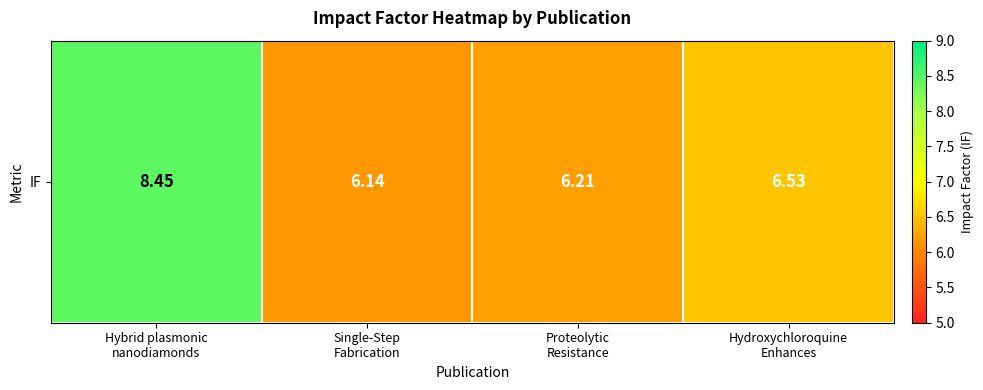

What is the change in value from Proteolytic
Resistance to Hydroxychloroquine
Enhances?

+0.3